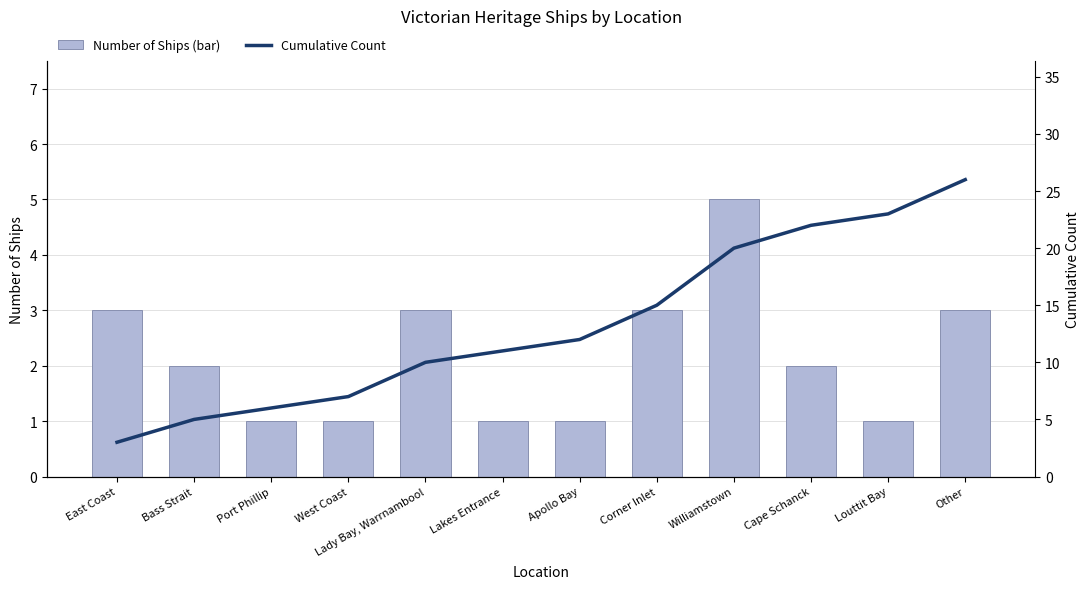

How many series are shown in this chart?

2